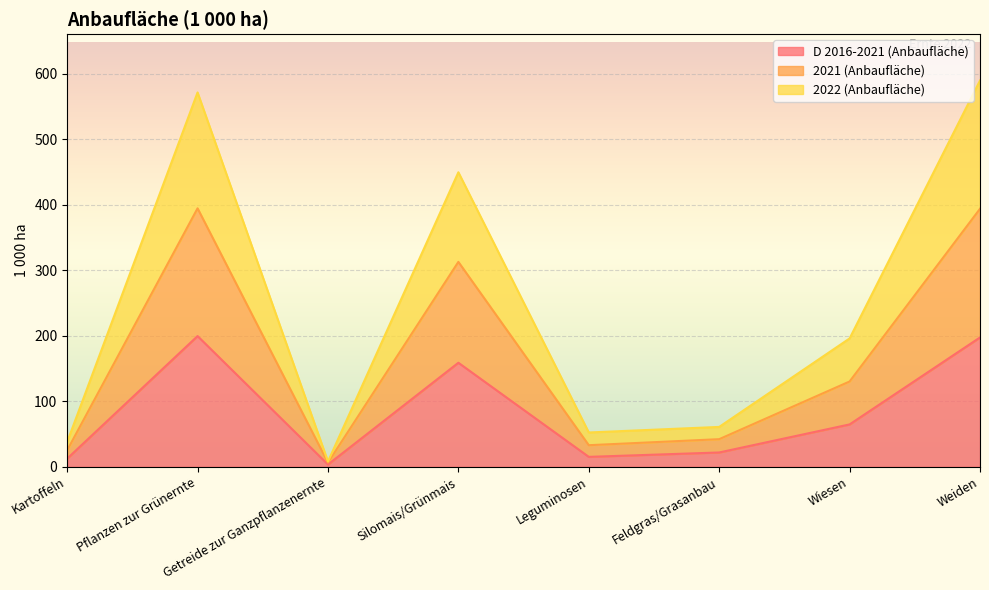

What is the difference between the maximum and minimum values in the D 2016-2021 (Anbaufläche) series?

196.0